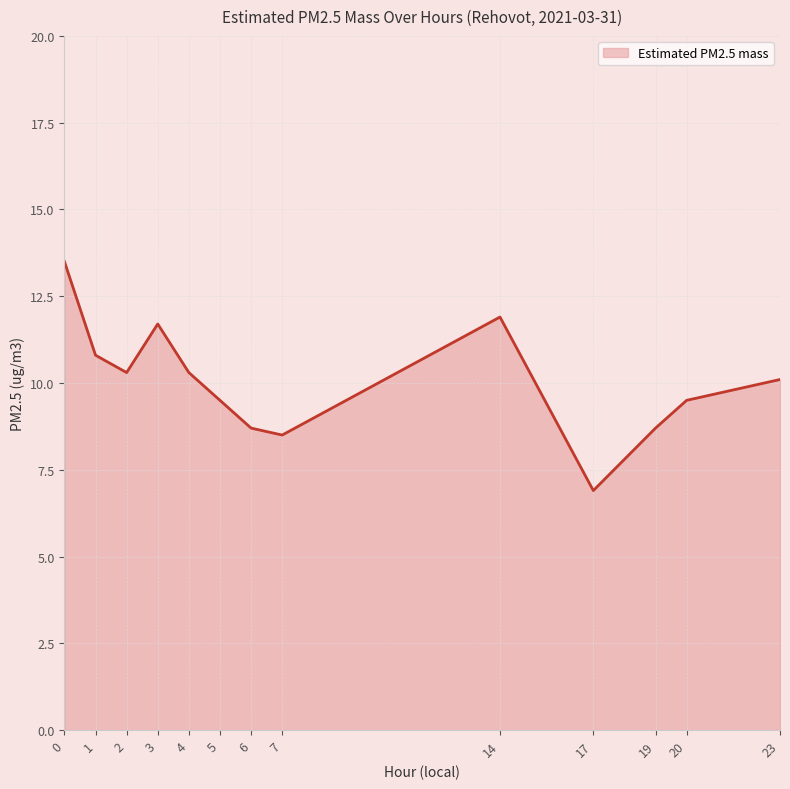

The chart shows a value of 9.0 at 17. True or false?

False